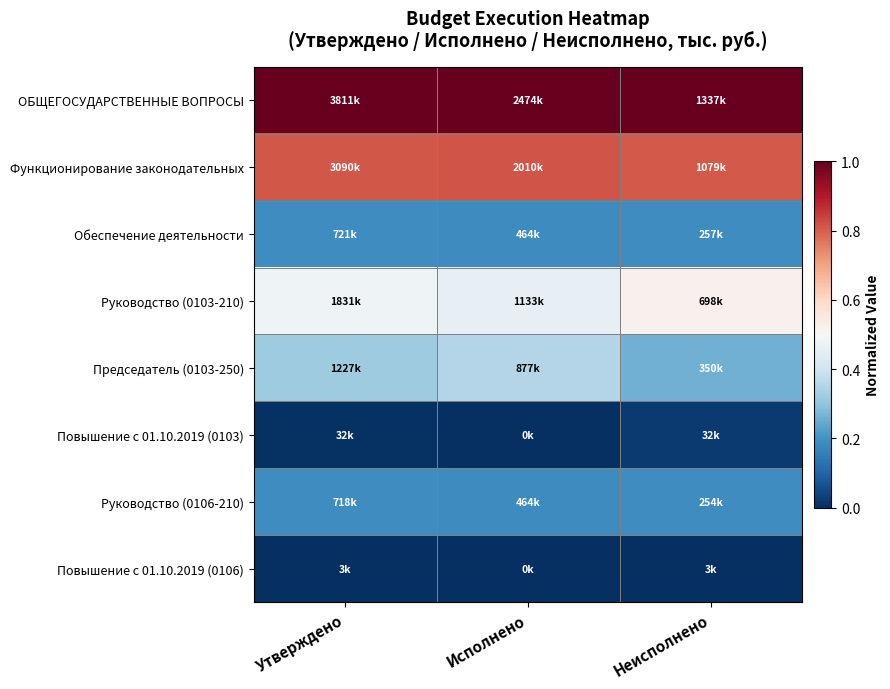

Which has a higher value, Исполнено or Утверждено?

Исполнено